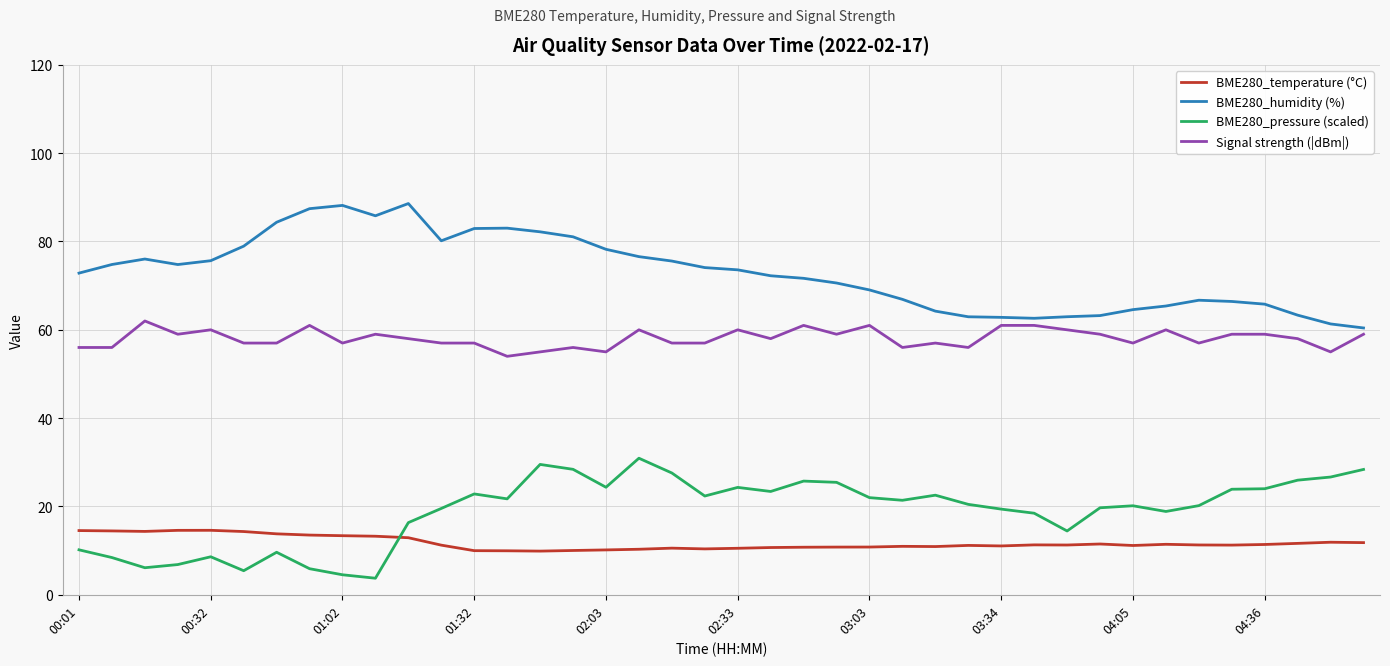

True or false: BME280_pressure (scaled) and BME280_humidity (%) cross at least once.

False